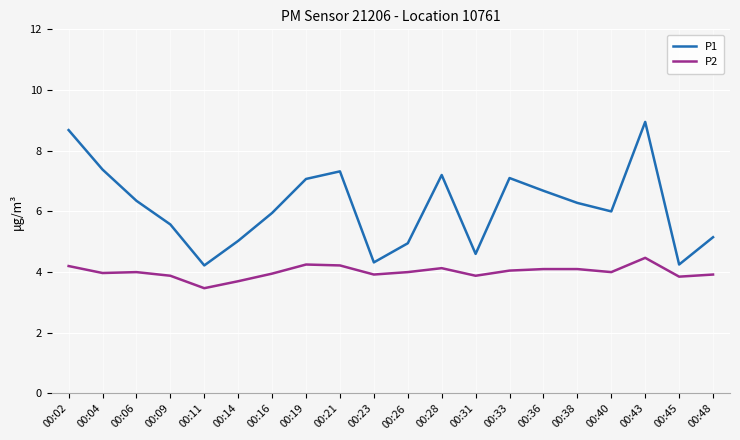

Rank the series by their average value, from highest to lowest.

P1, P2